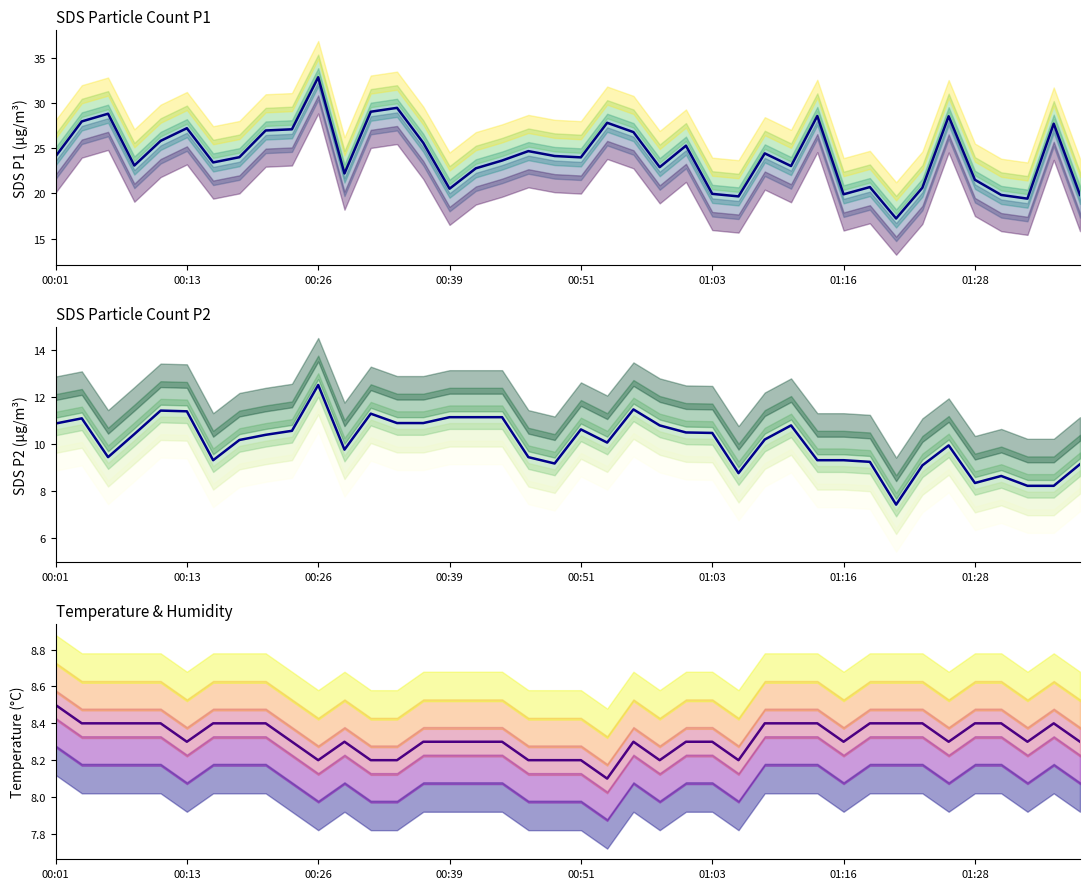

Rank the series at 00:13 from highest to lowest value.

SDS_P1, SDS_P2, Temp